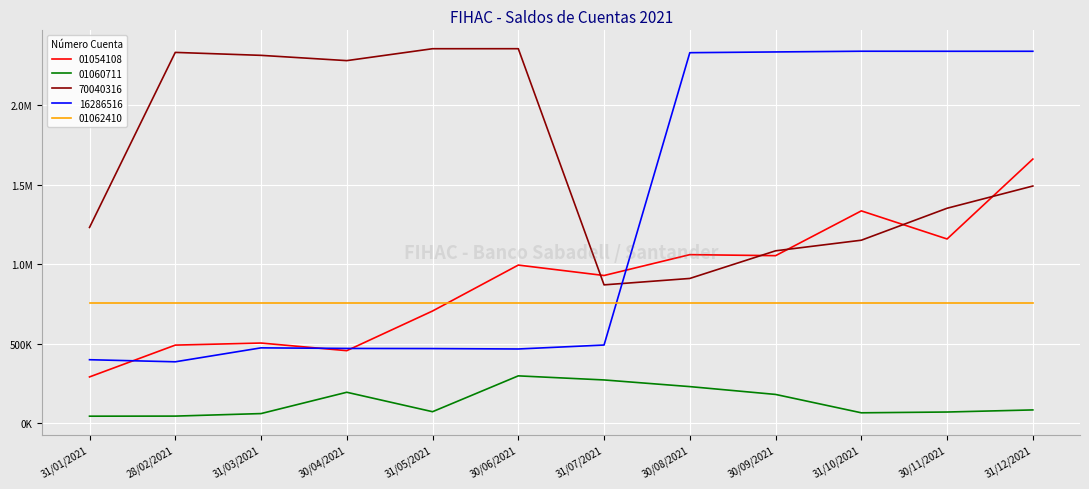

The value of 70040316 at 30/09/2021 is 1886724.9. True or false?

False